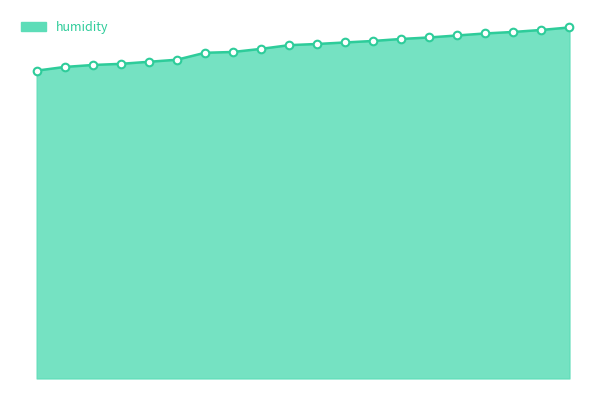

Is this an area chart (filled region under the line)?

Yes